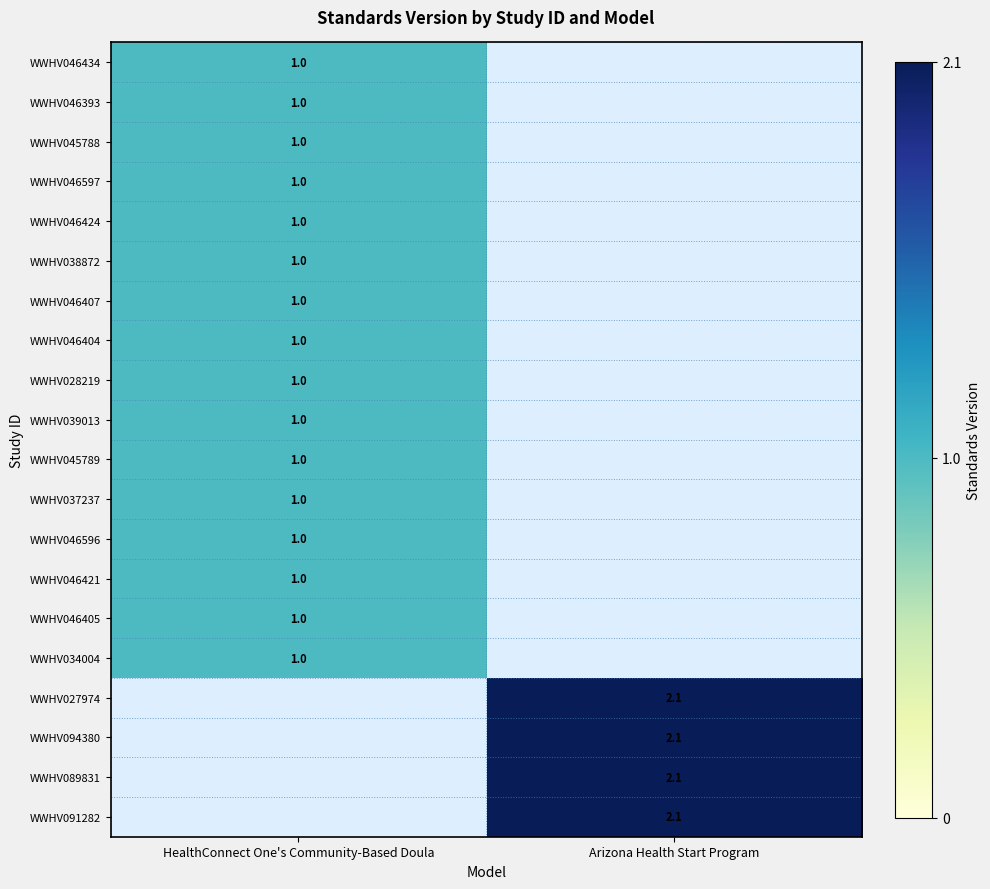

True or false: WWHV091282 has a value of 2.1 at Arizona Health Start Program.

True